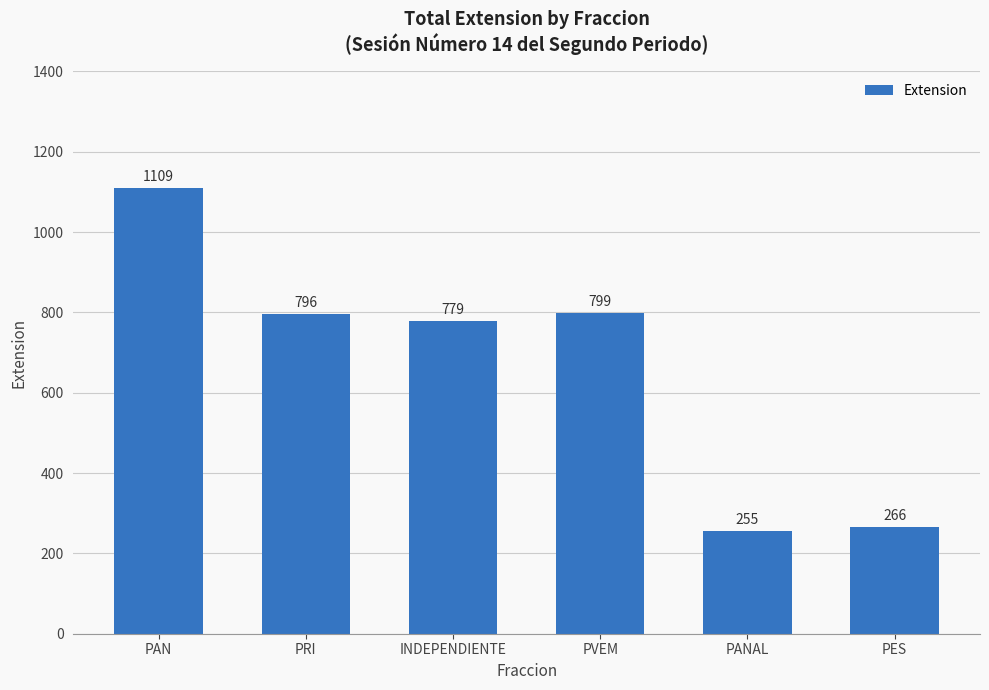

Is it true that the value at PRI is 796?

True